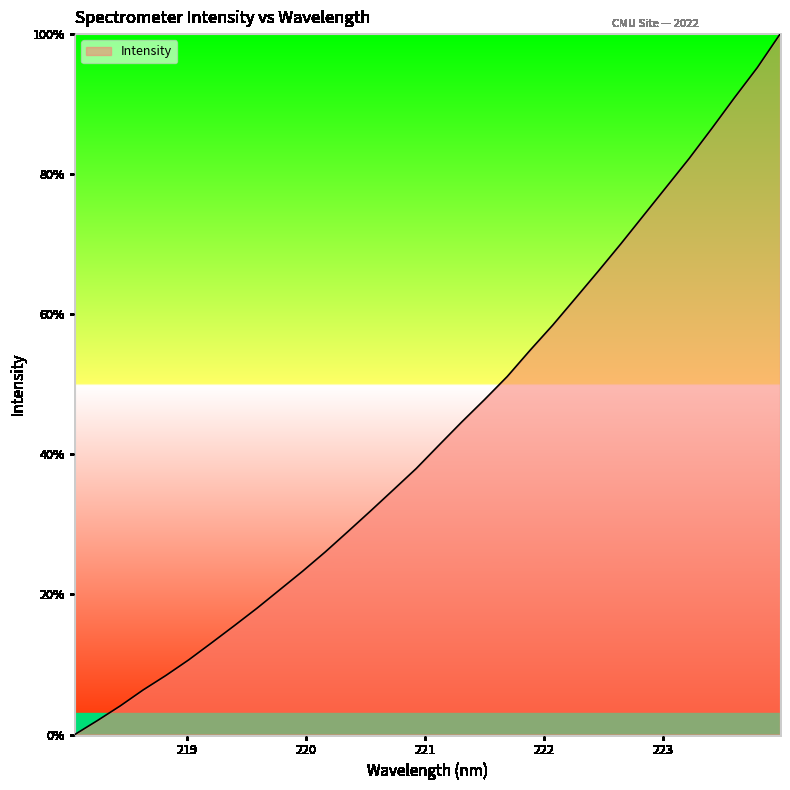

What is the difference between the maximum and minimum values?

100.0